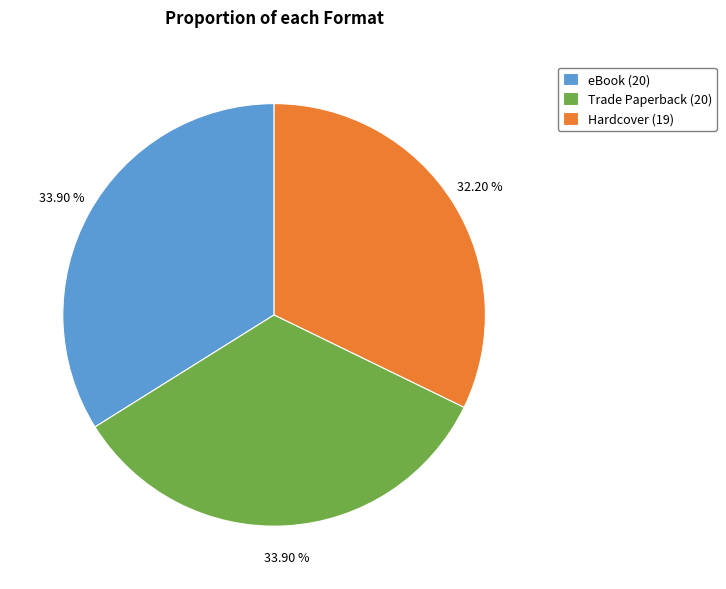

True or false: Hardcover accounts for 27% of the total.

False